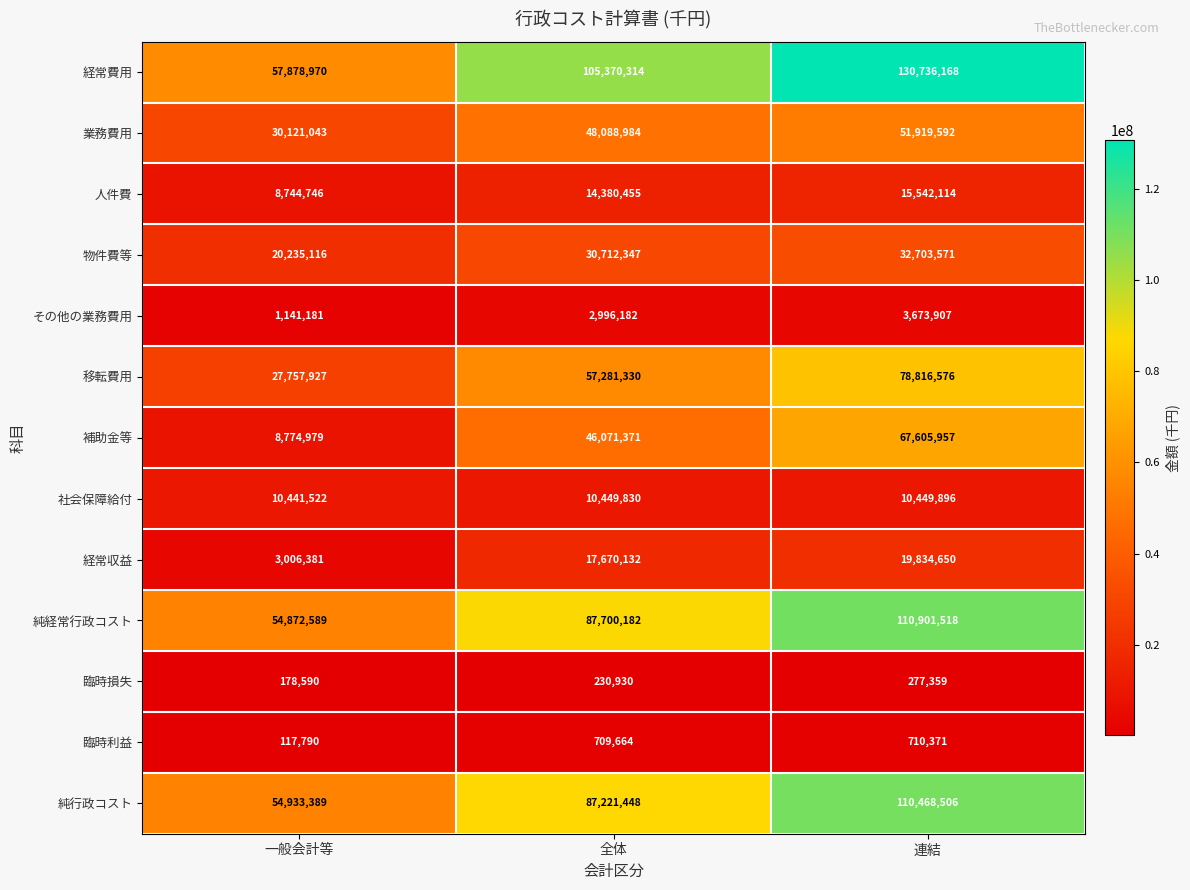

What is the approximate value of 純行政コスト at 連結?

110468506